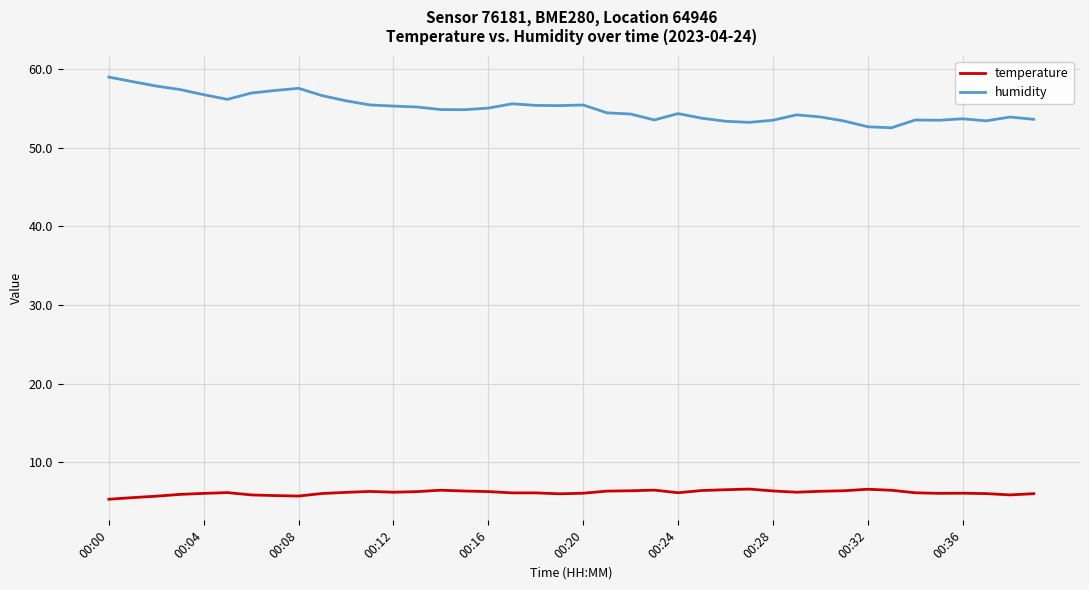

What is the difference between the maximum and minimum values in the humidity series?

6.5